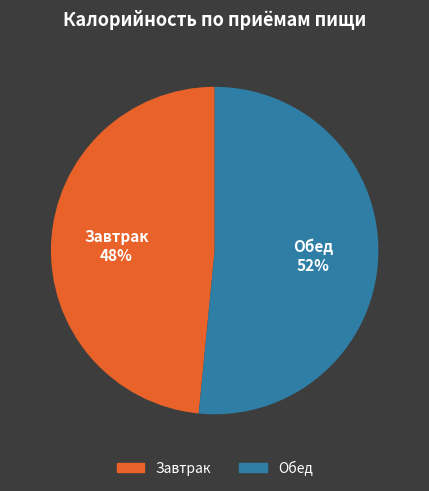

Count the number of slices in the pie.

2